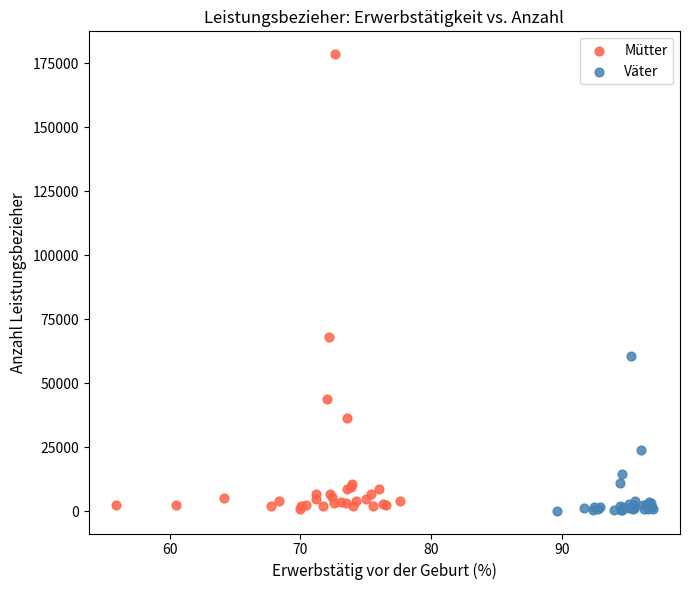

What are all the series names shown in the legend?

Mütter, Väter